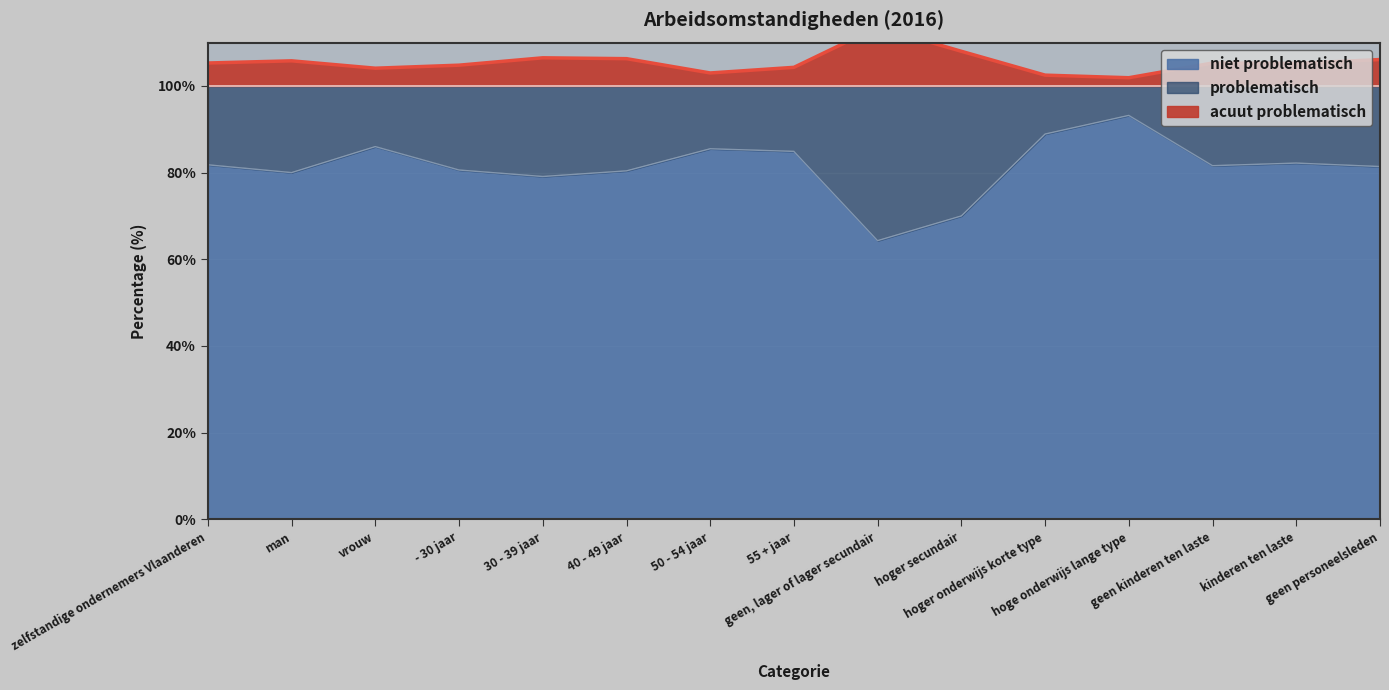

List the labels in order of niet problematisch value, smallest first.

geen, lager of lager secundair, hoger secundair, 30 - 39 jaar, man, 40 - 49 jaar, - 30 jaar, geen personeelsleden, geen kinderen ten laste, zelfstandige ondernemers Vlaanderen, kinderen ten laste, 55 + jaar, 50 - 54 jaar, vrouw, hoger onderwijs korte type, hoge onderwijs lange type